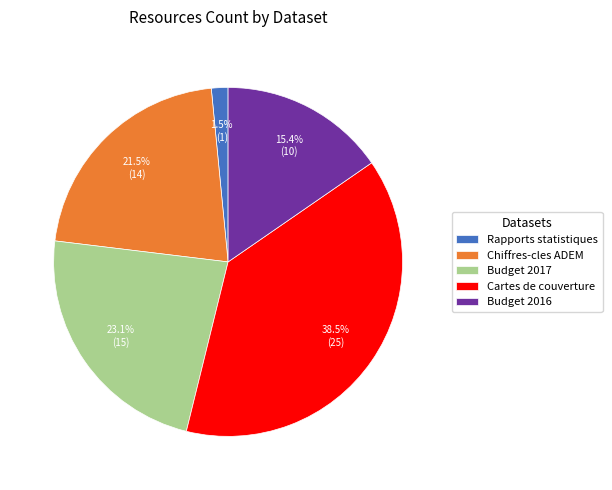

Is it true that Budget 2017 is 33% of the pie?

False